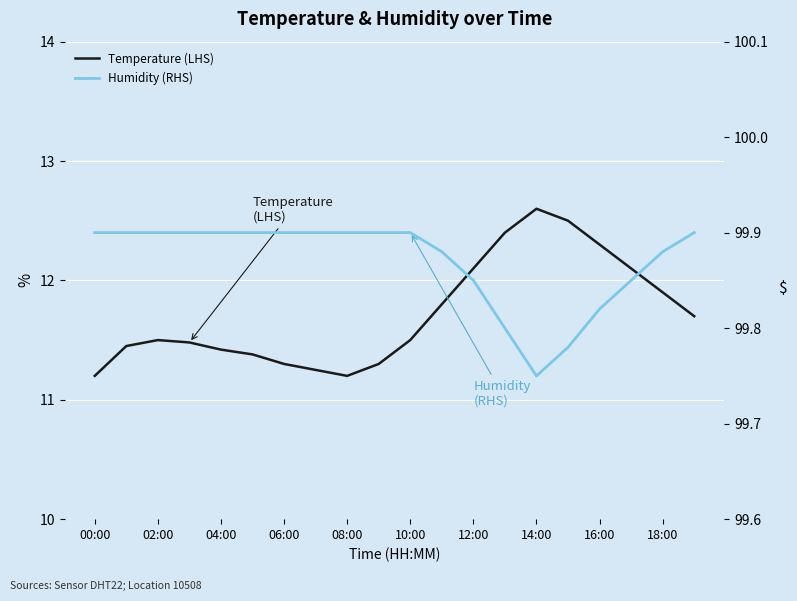

Is the value of Humidity (RHS) at 14:00 greater than the value of Temperature (LHS) at 10?

Yes